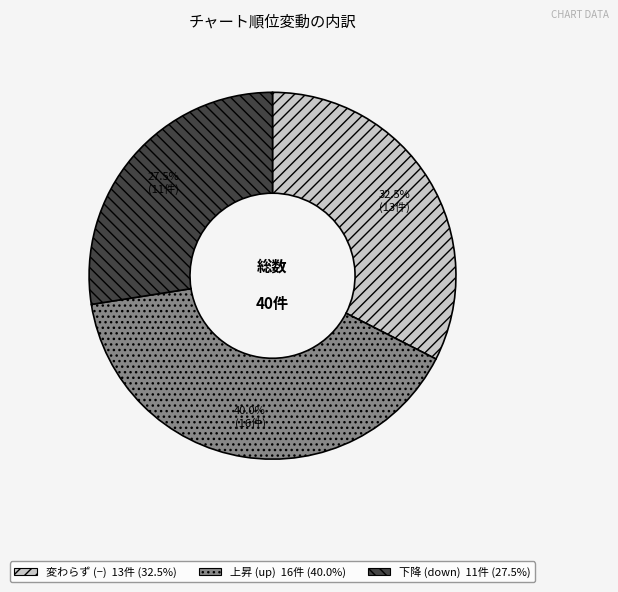

Does any single category account for the majority?

No